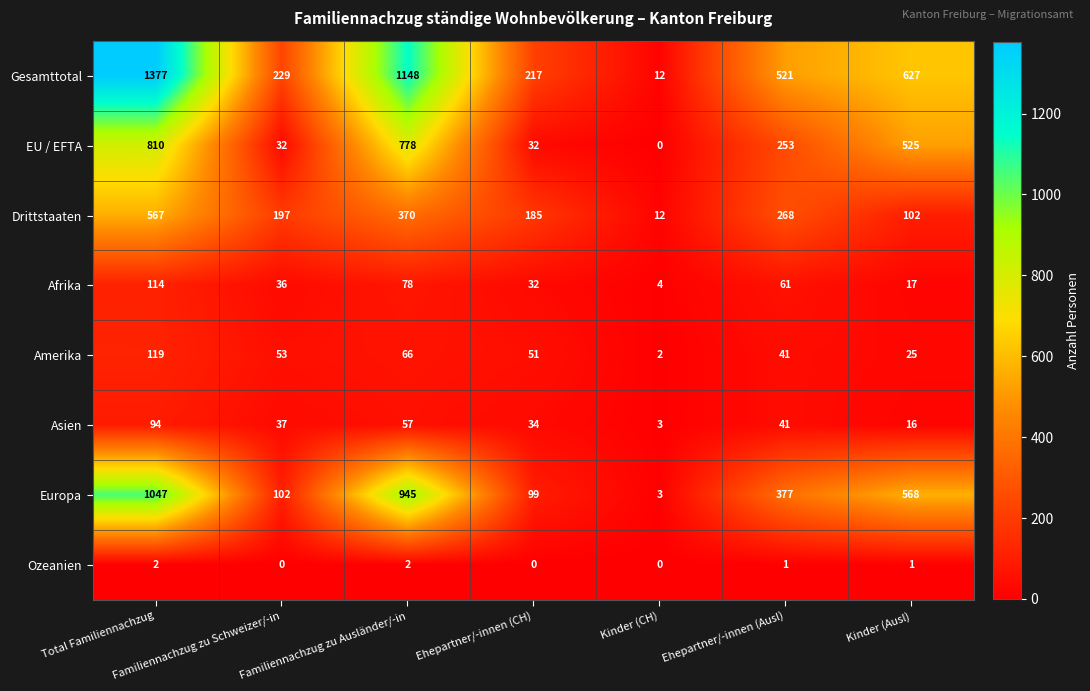

What is the greatest value displayed?

1377